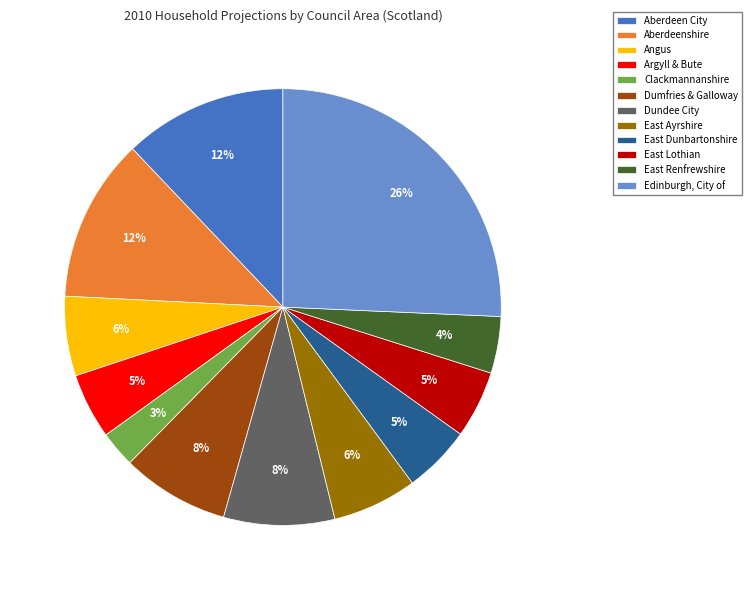

To the nearest percent, what portion does East Lothian represent?

5%